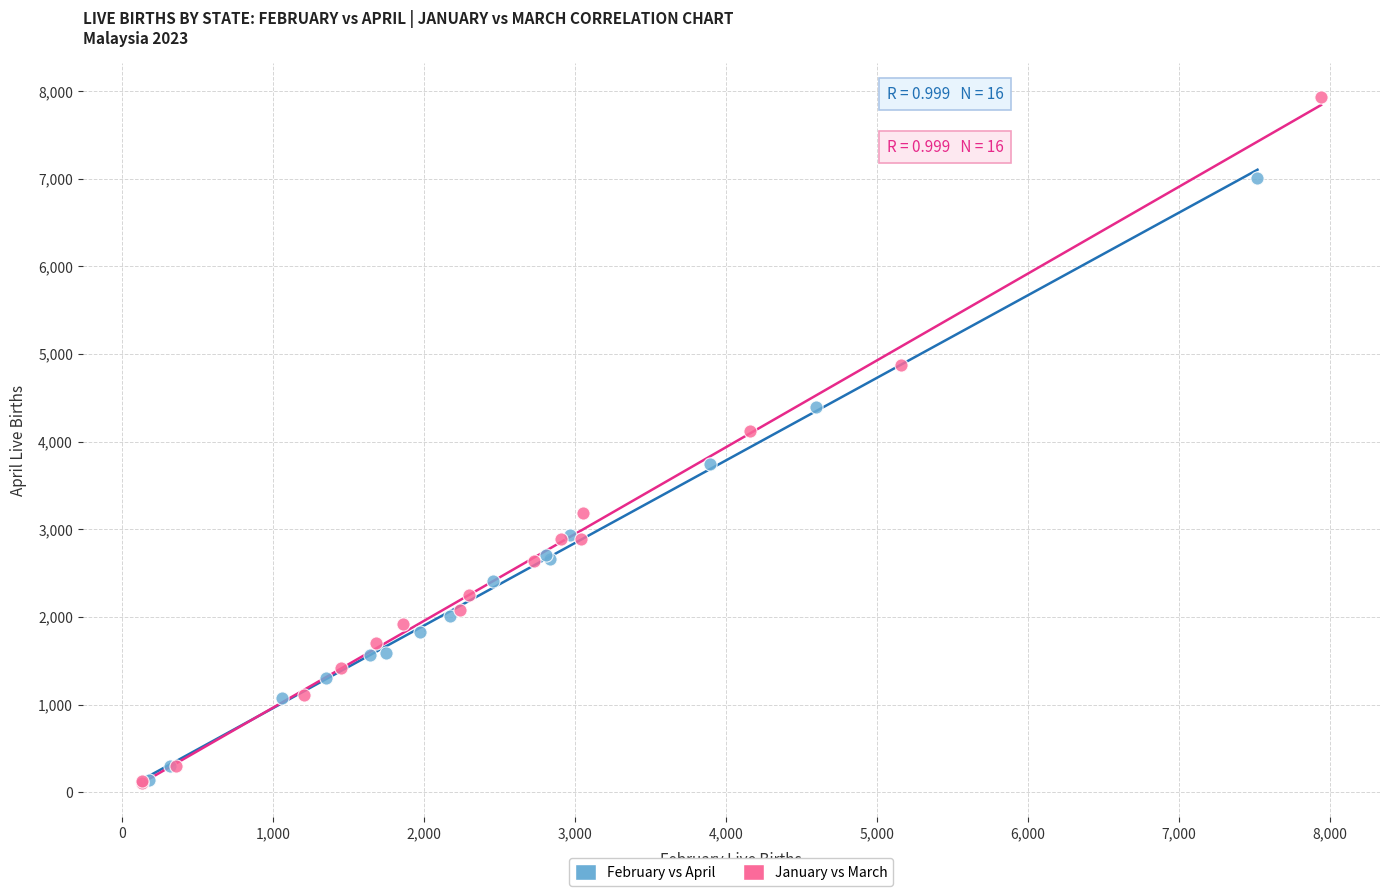

Which series has the widest spread of Y values?

January vs March